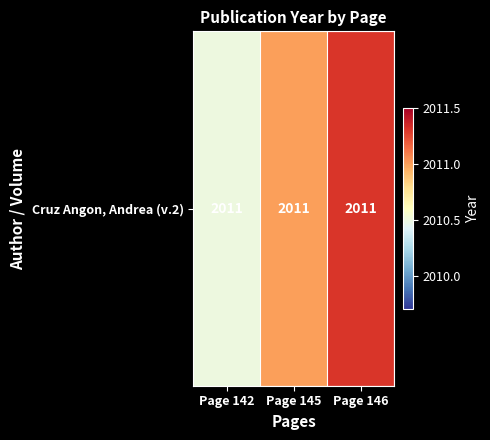

What is the difference between the maximum and minimum values?

0.8